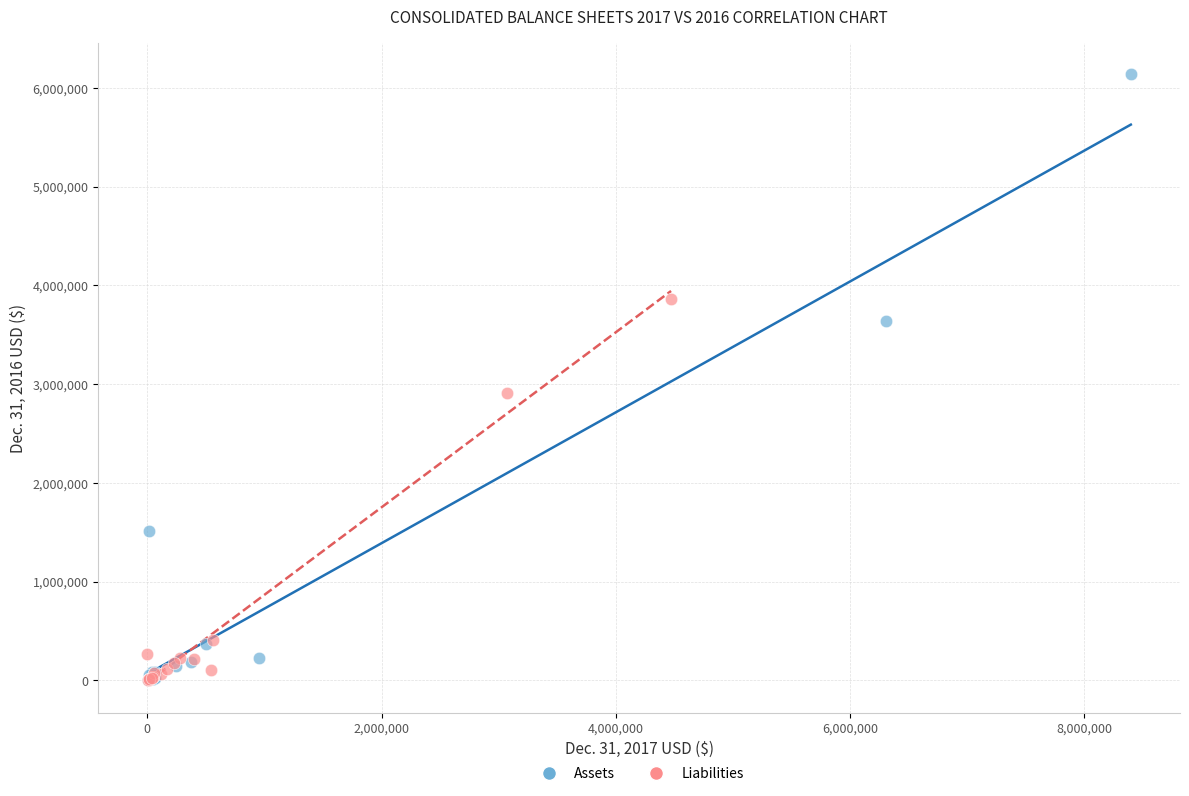

Which series has the widest spread of Y values?

Assets